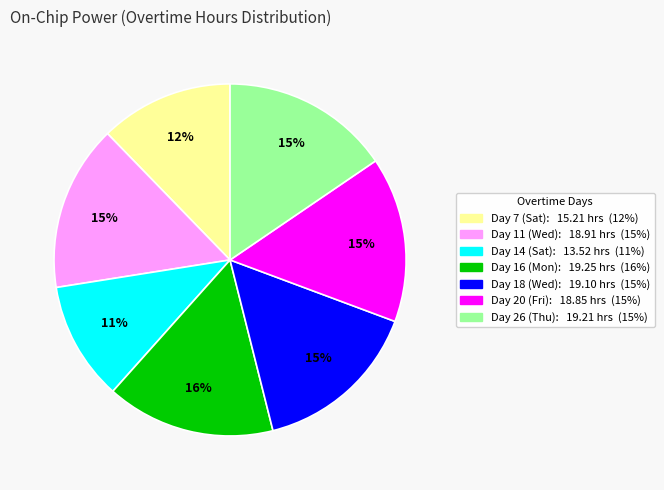

To the nearest percent, what is the average slice percentage?

14%